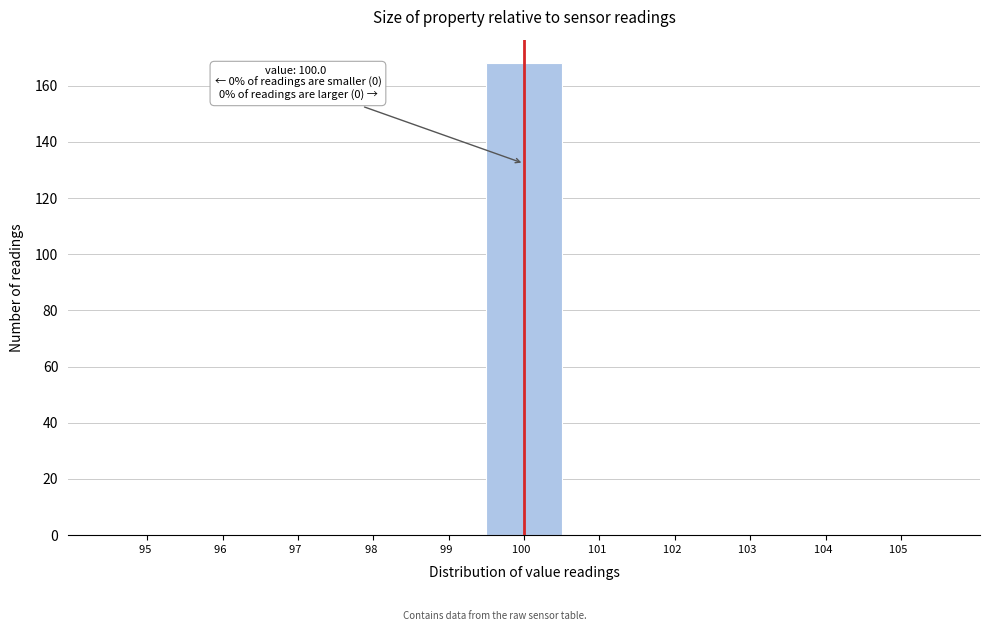

Which range on the x-axis has the tallest bar?

99.5 to 100.5